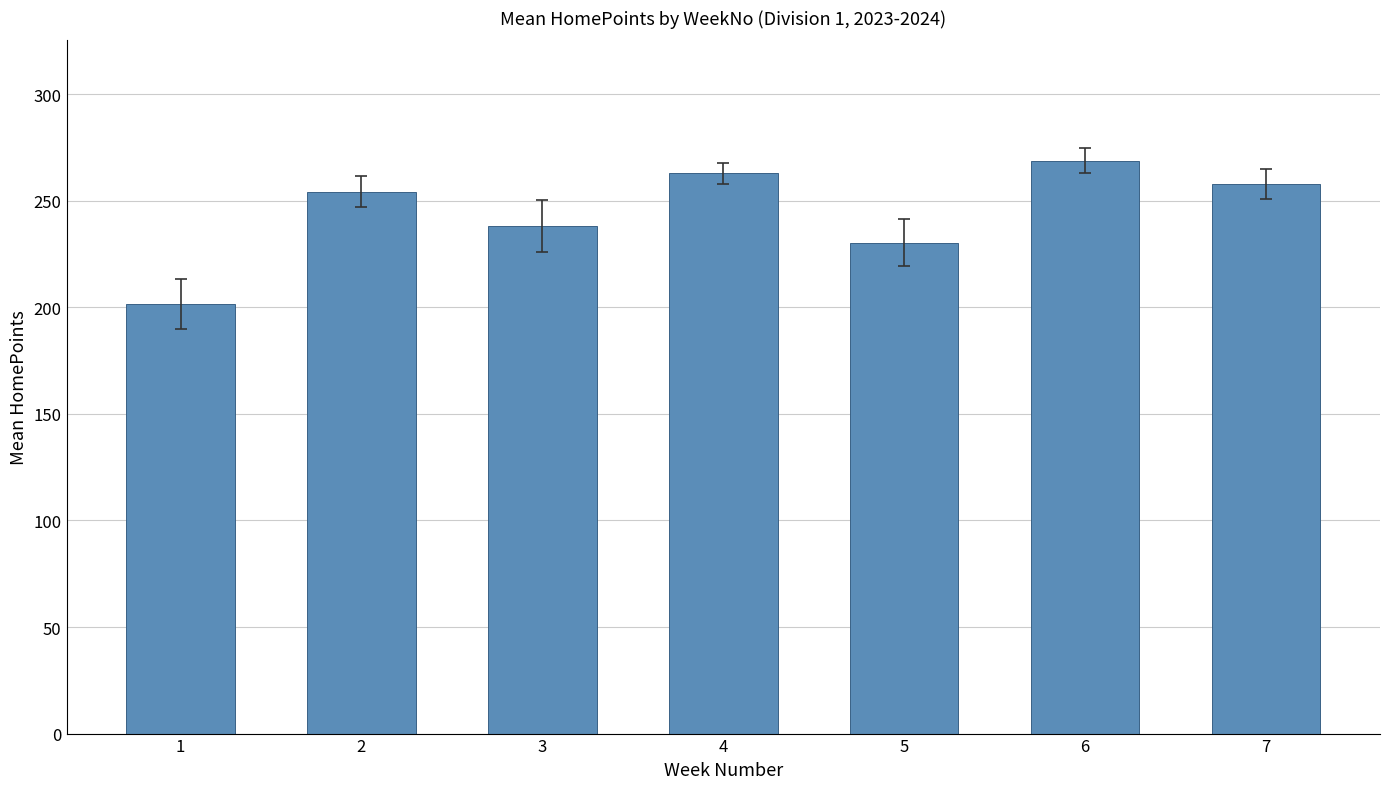

Reading left to right, transcribe all the data shown in this chart.

201.5	254.3	238.0	263.0	230.3	268.8	258.0